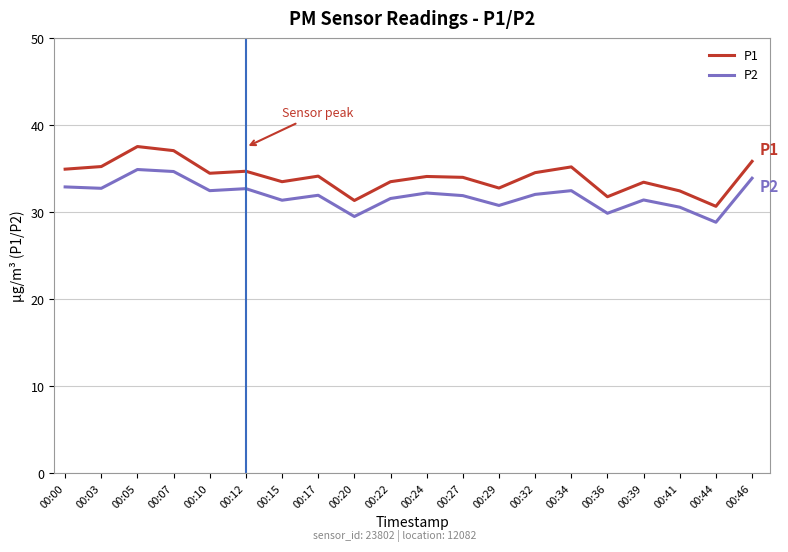

How many lines are shown in the chart?

2